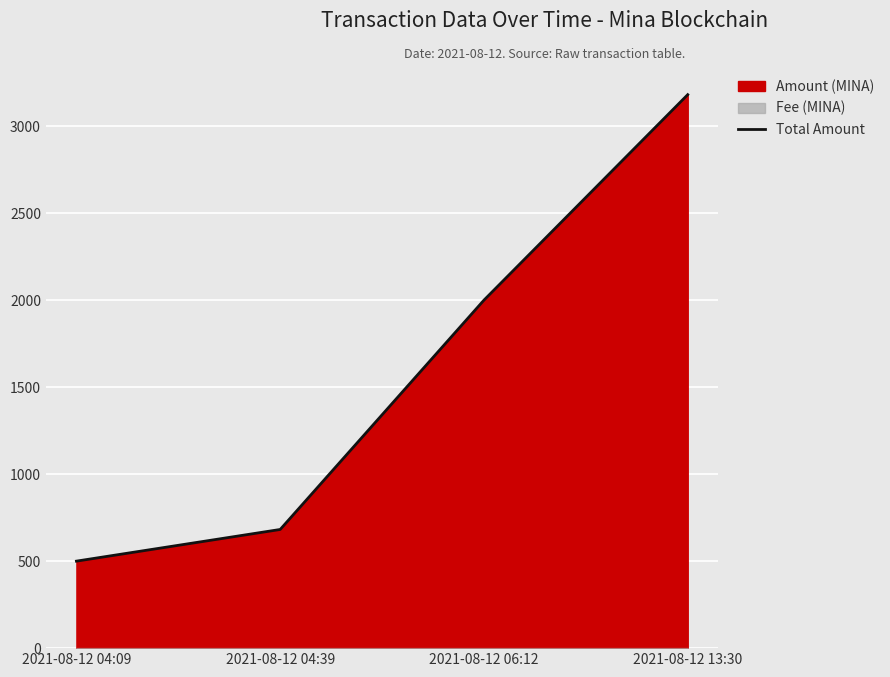

True or false: the data shows 1048.4 at 2021-08-12 04:39.

False